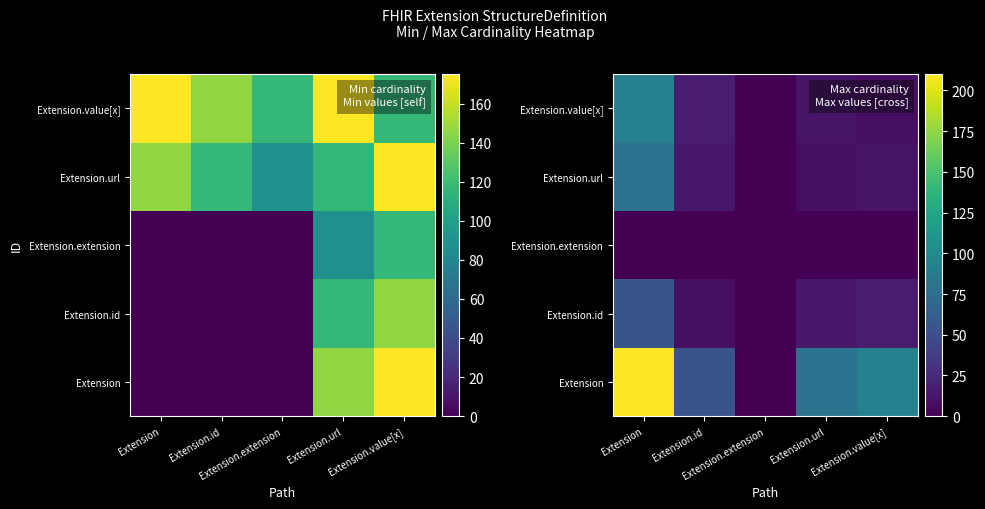

At how many categories does at least one series exceed 175?

1